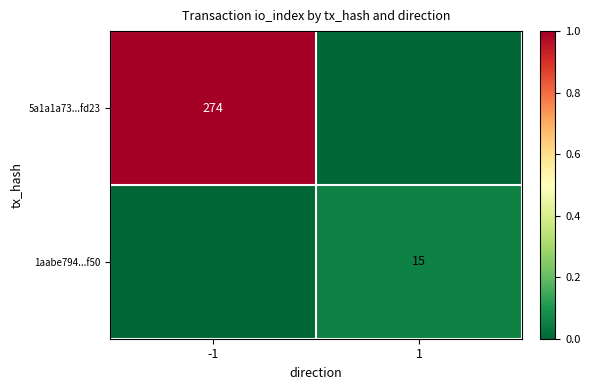

Is the value of 5a1a1a73...fd23 at -1 greater than the value of 1aabe794...f50 at 1?

Yes